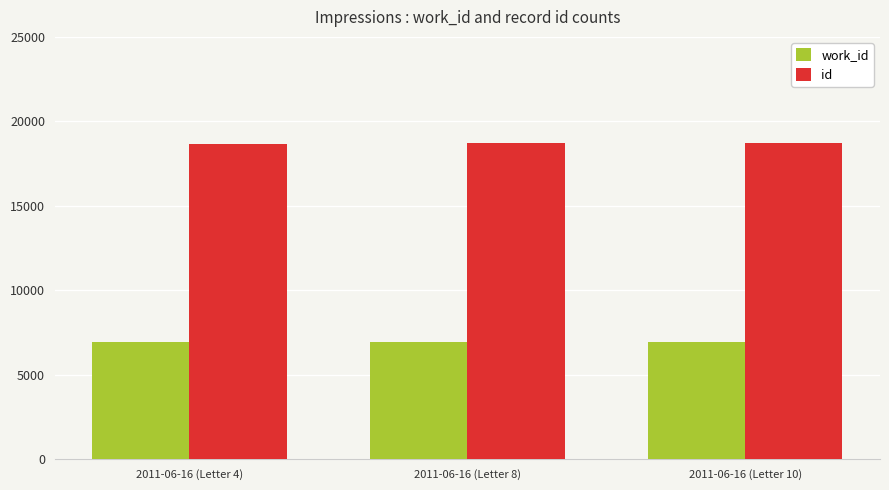

Is it true that work_id equals 6939 at 2011-06-16 (Letter 4)?

True